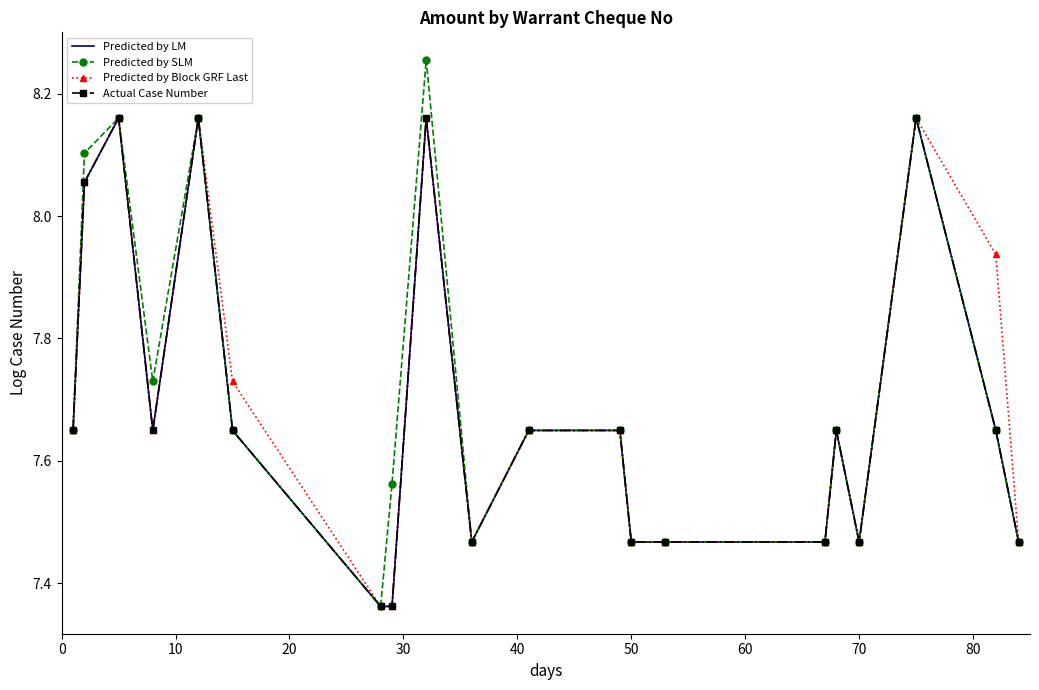

True or false: Predicted by LM and Actual Case Number cross at least once.

False